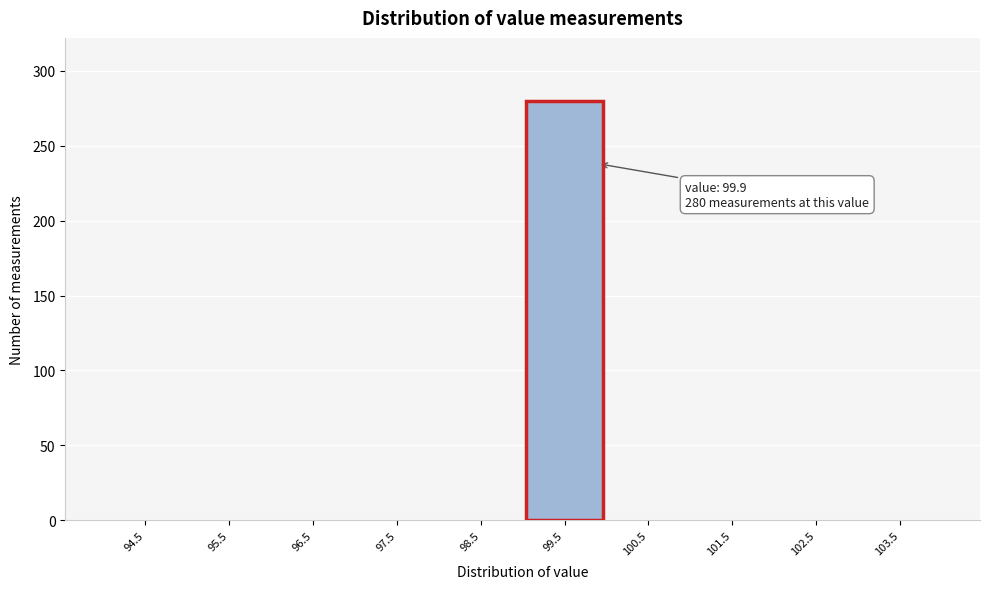

Reading left to right, extract all data points from this chart.

94.5=0	95.5=0	96.5=0	97.5=0	98.5=0	99.5=280	100.5=0	101.5=0	102.5=0	103.5=0